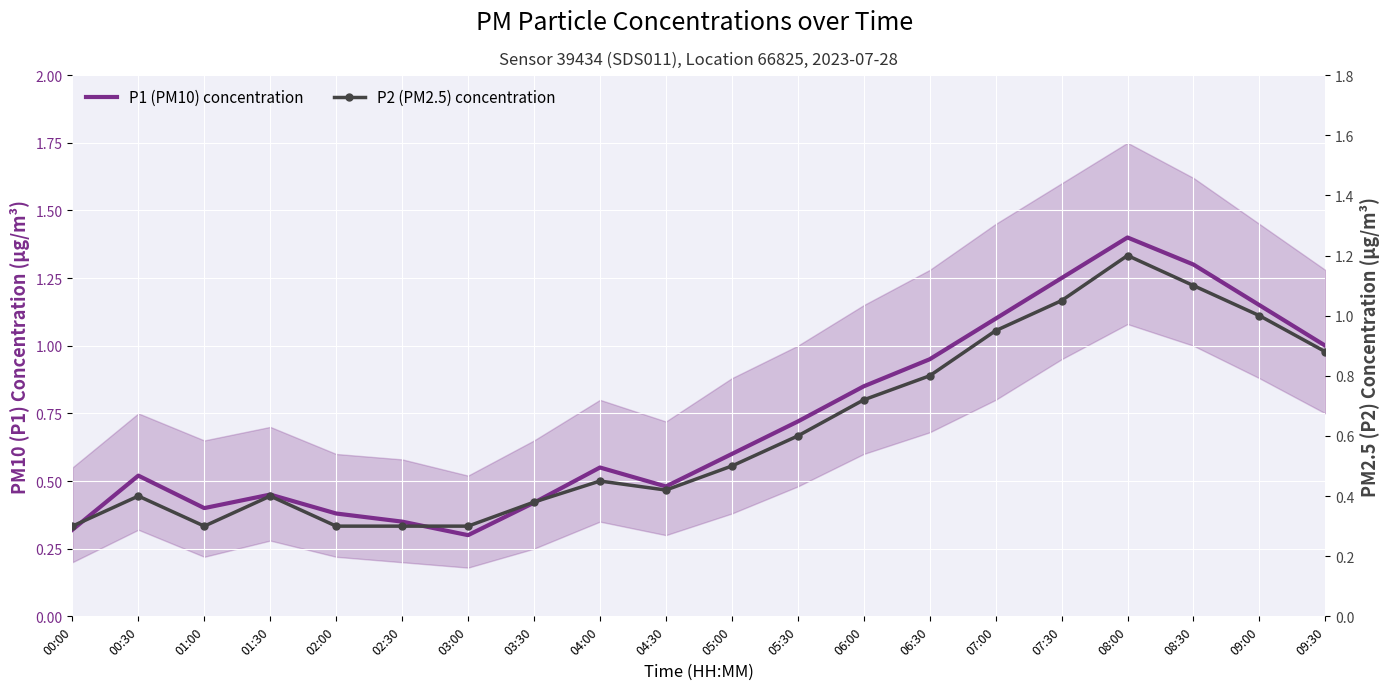

Reading left to right, transcribe all the data shown in this chart.

P1 (PM10) concentration: 0.3	0.5	0.4	0.5	0.4	0.3	0.3	0.4	0.6	0.5	0.6	0.7	0.8	0.9	1.1	1.2	1.4	1.3	1.1	1.0
P2 (PM2.5) concentration: 0.3	0.4	0.3	0.4	0.3	0.3	0.3	0.4	0.5	0.4	0.5	0.6	0.7	0.8	0.9	1.1	1.2	1.1	1.0	0.9